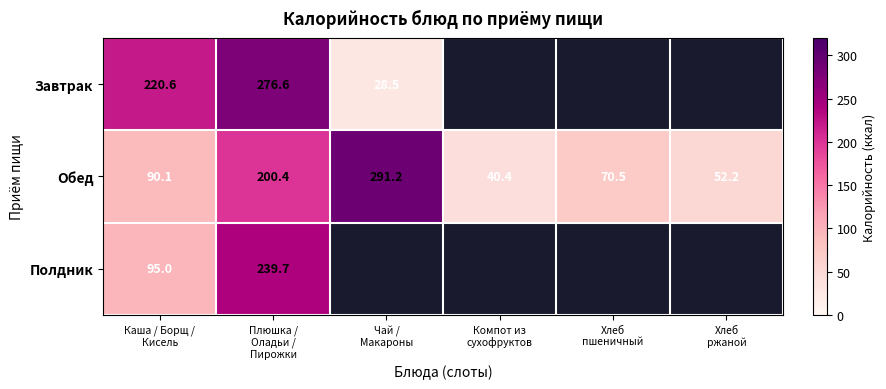

Is the value of Завтрак at Каша / Борщ / Кисель greater than the value of Полдник at Плюшка / Оладьи / Пирожки?

No